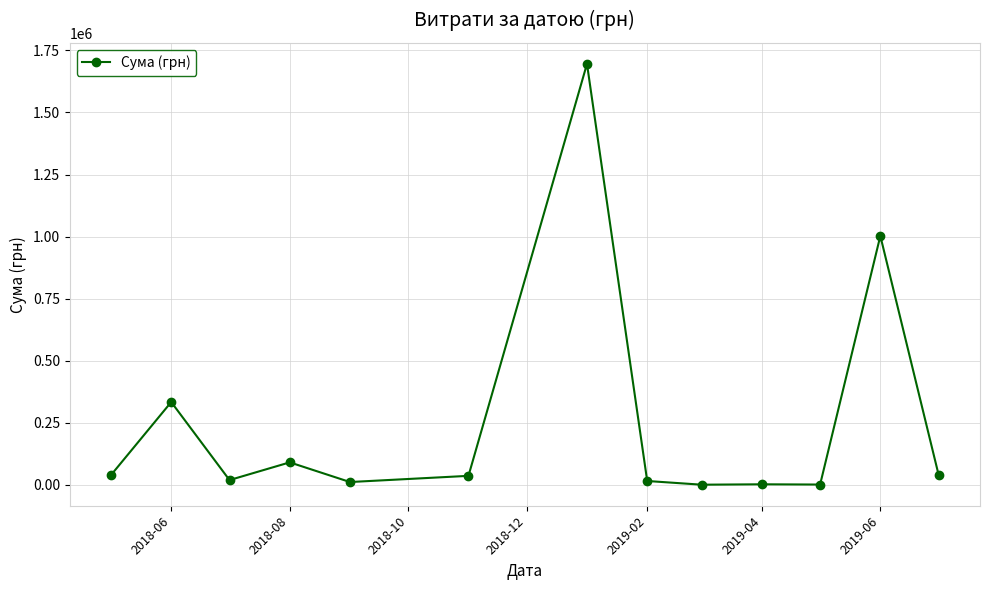

What is the sum of all values?

3294576.4